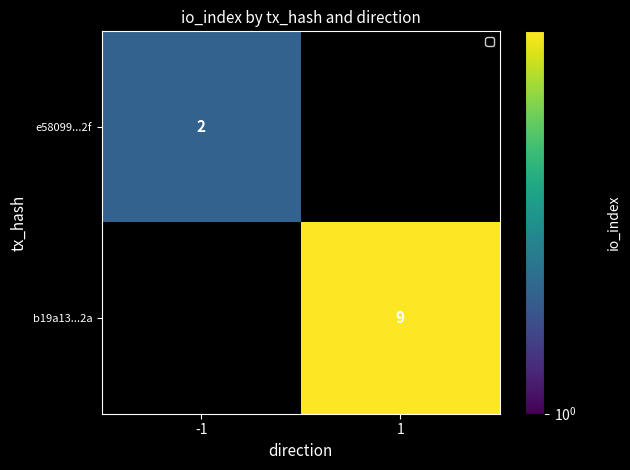

Is the value of e58099...2f at -1 greater than the value of b19a13...2a at 1?

No